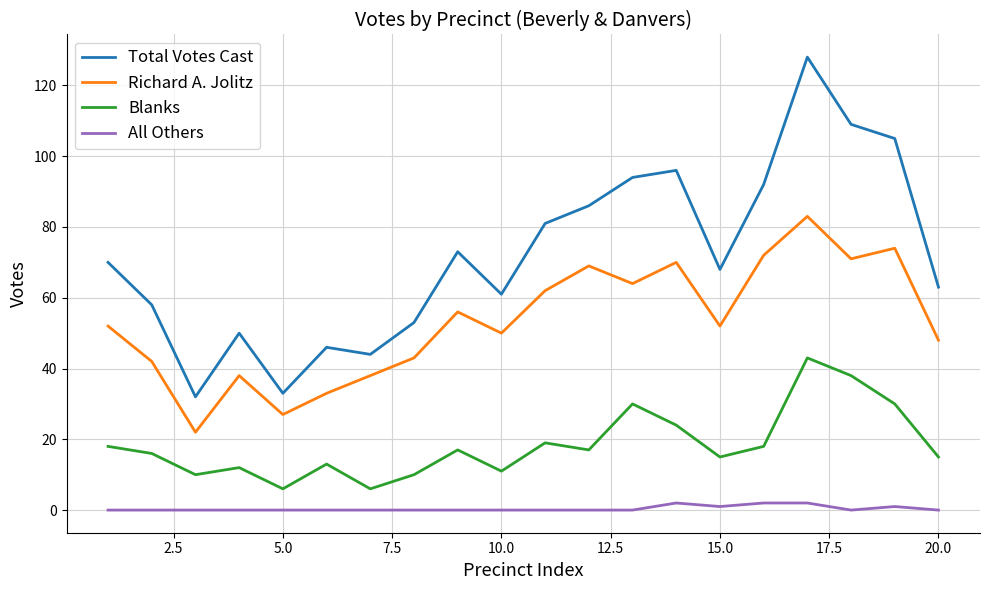

What is the difference between the second highest and minimum values in the All Others series?

2